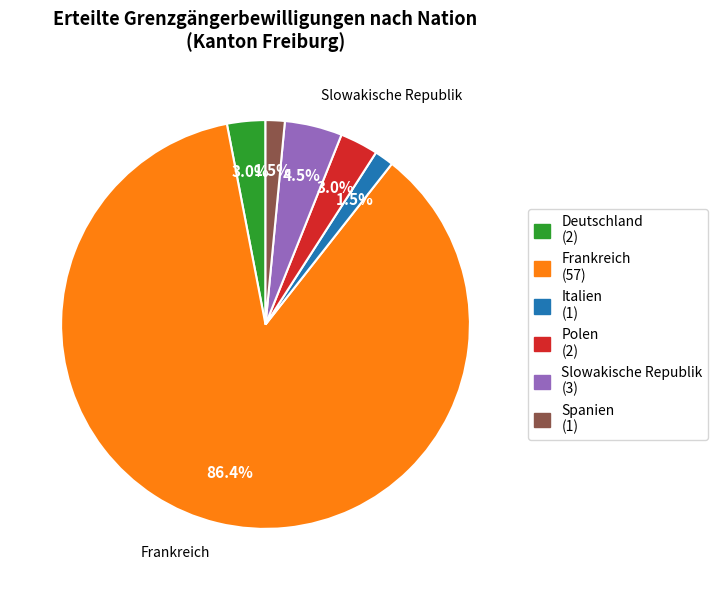

Is there a majority slice in this chart?

Yes